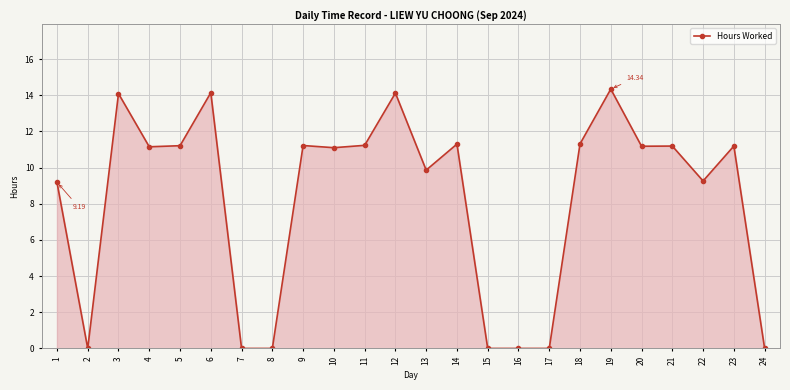

Which has a higher value, 21 or 2?

21